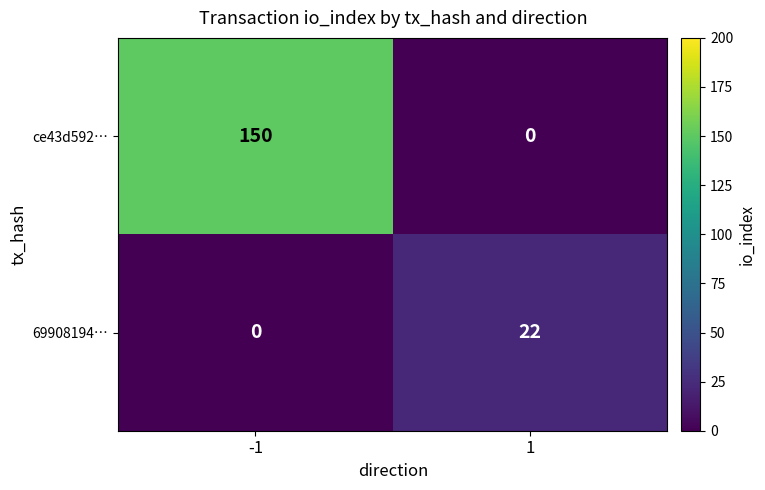

Is it true that ce43d592… equals 0 at 1?

True